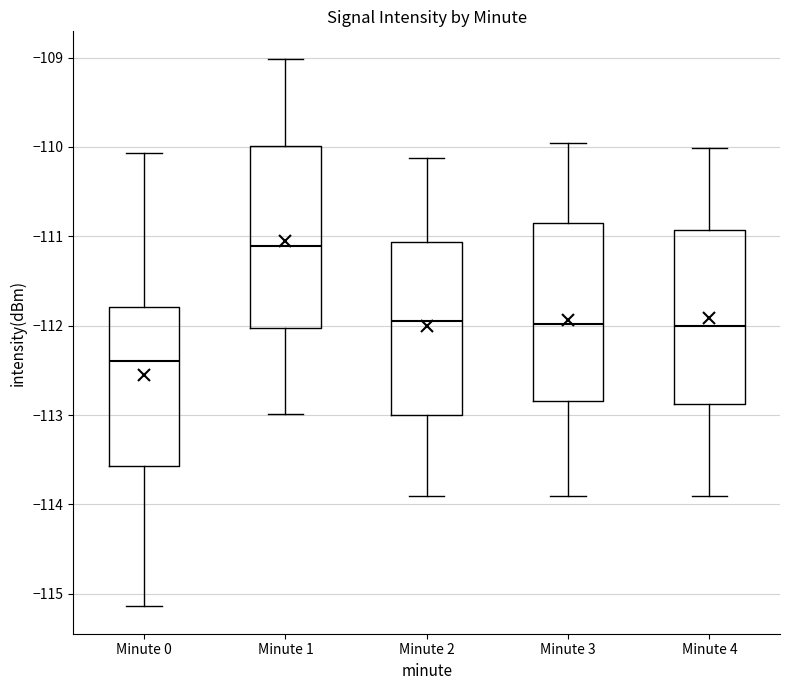

Where does the lower whisker of the box for Minute 2 end on the y-axis? The values are not printed on the chart, so give them approximately, as read against the axis.

-113.9